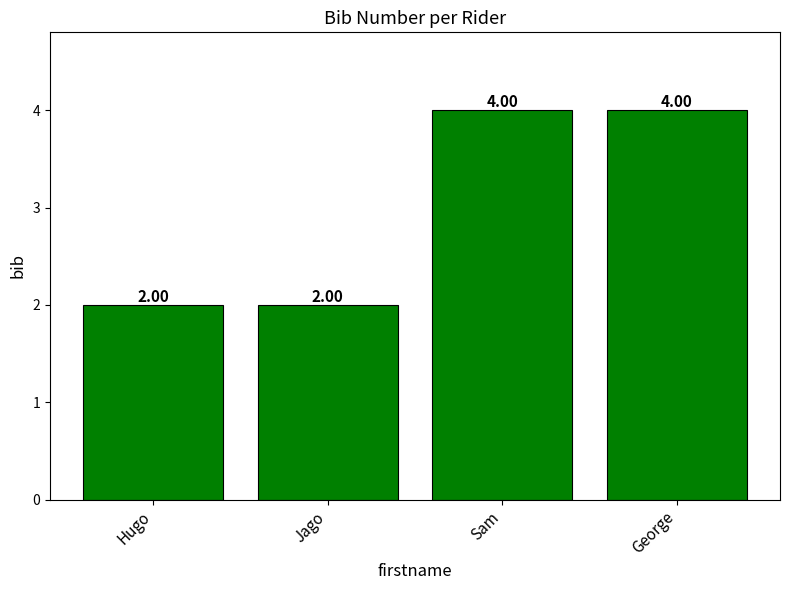

What is the average value?

3